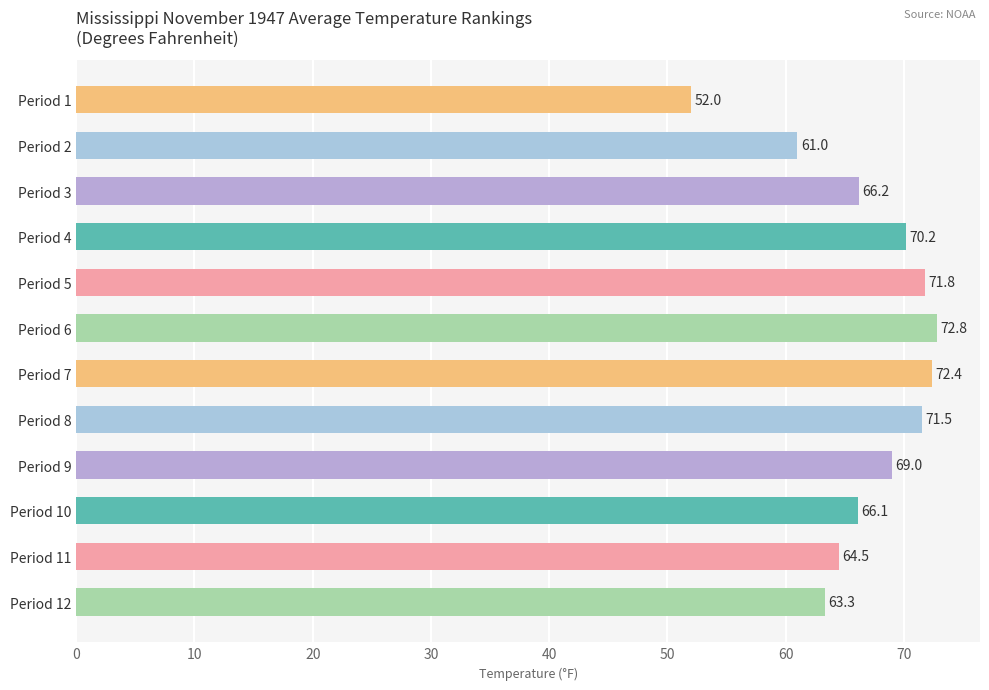

What is the greatest value displayed?

72.8